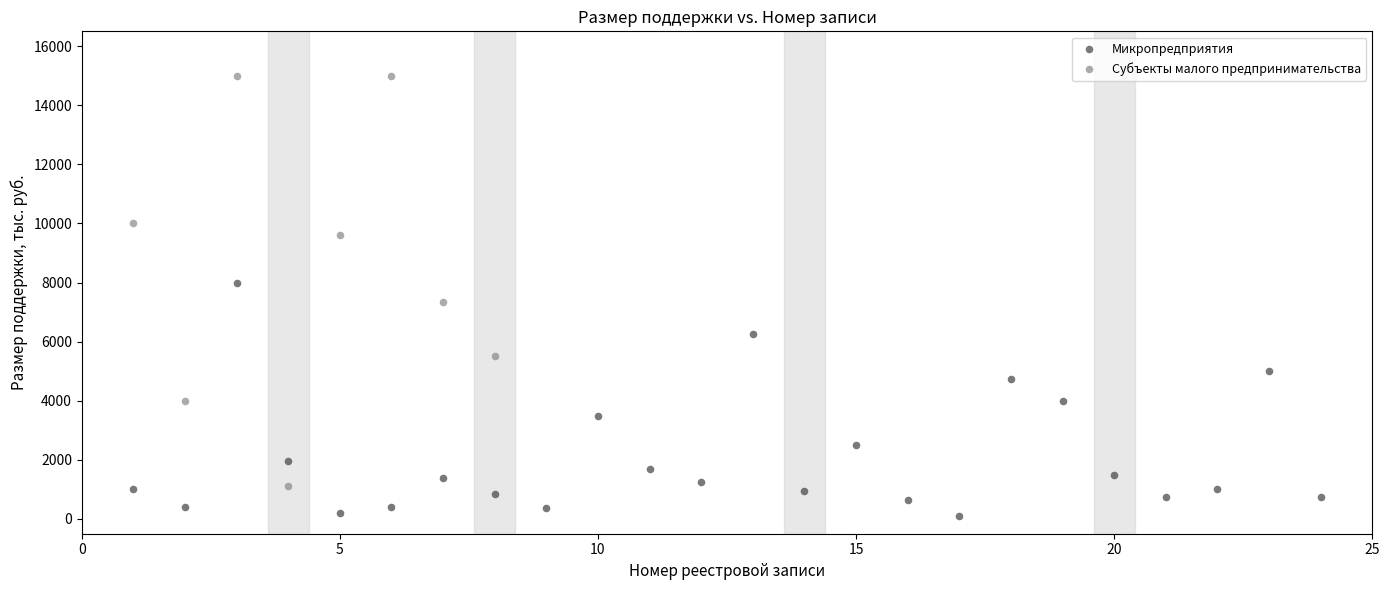

Which series contains the lowest Y value?

Микропредприятия